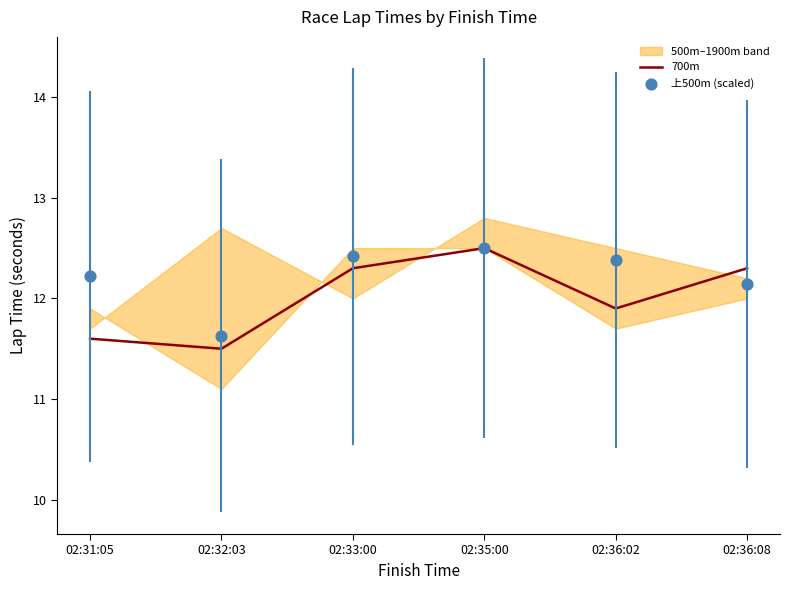

At how many categories does at least one series exceed 12?

5